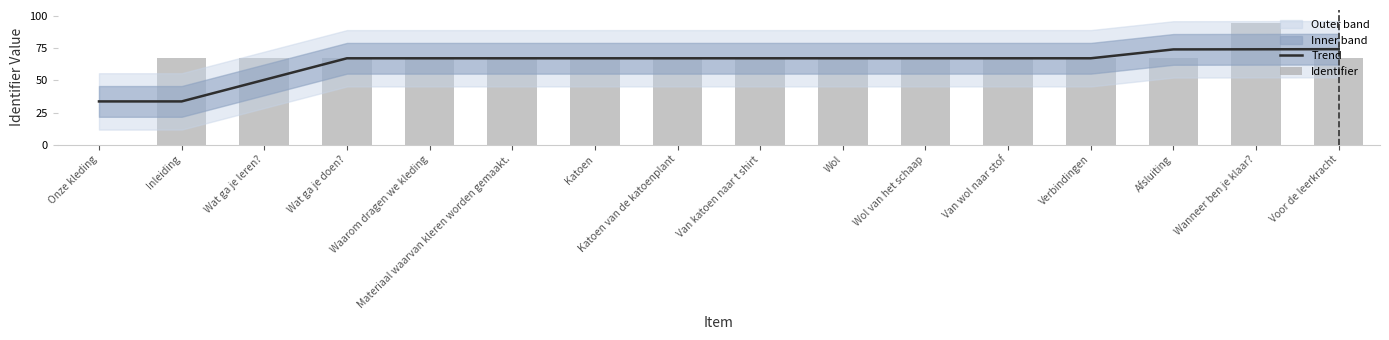

Rank the series by their average value, from lowest to highest.

Trend, Identifier